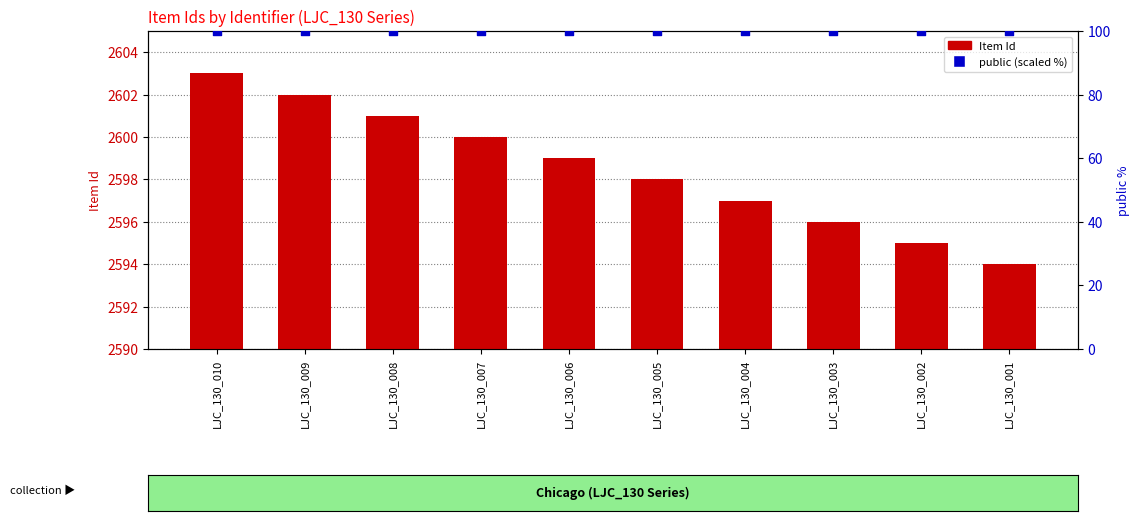

Which series contains the highest Y value?

Item Id